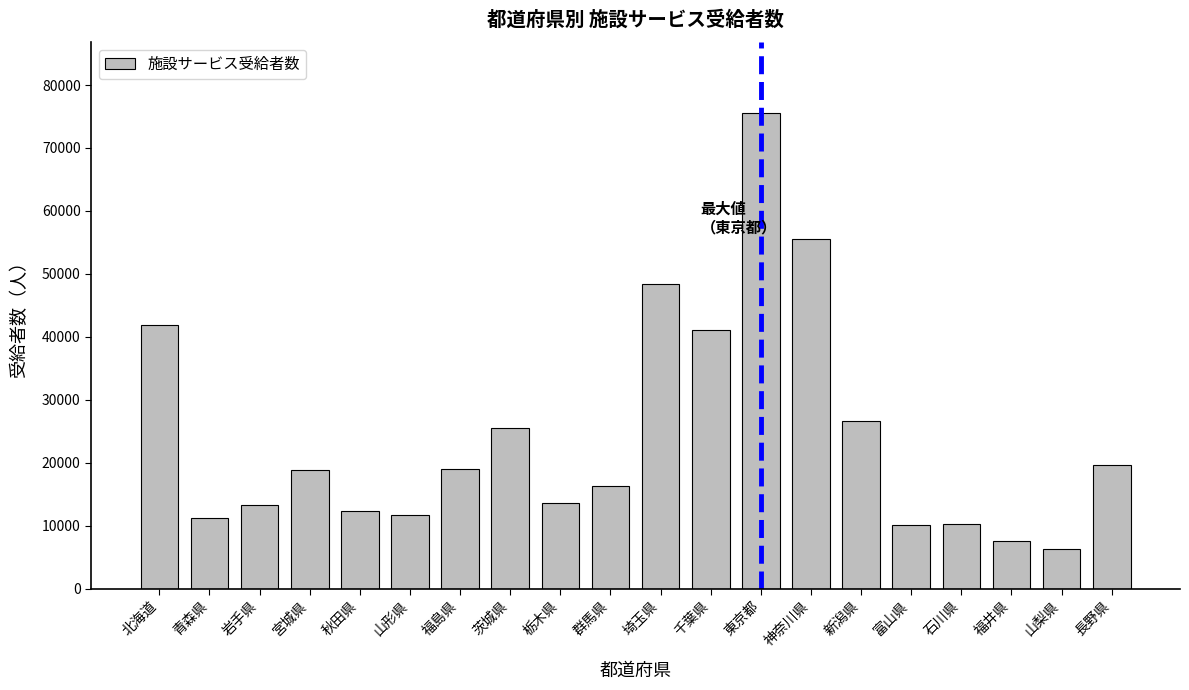

What value does the data have at 東京都, to the nearest 10?

75490